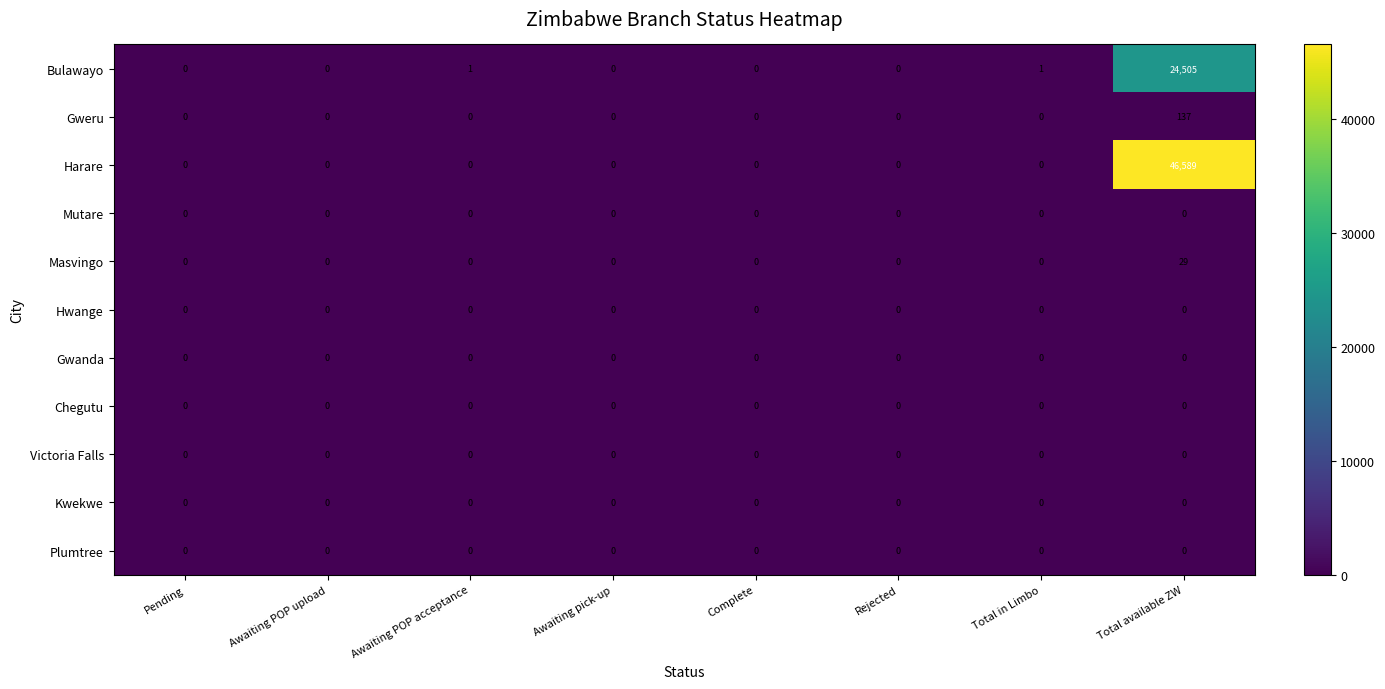

True or false: Harare has a value of 32589 at Total available ZW.

False